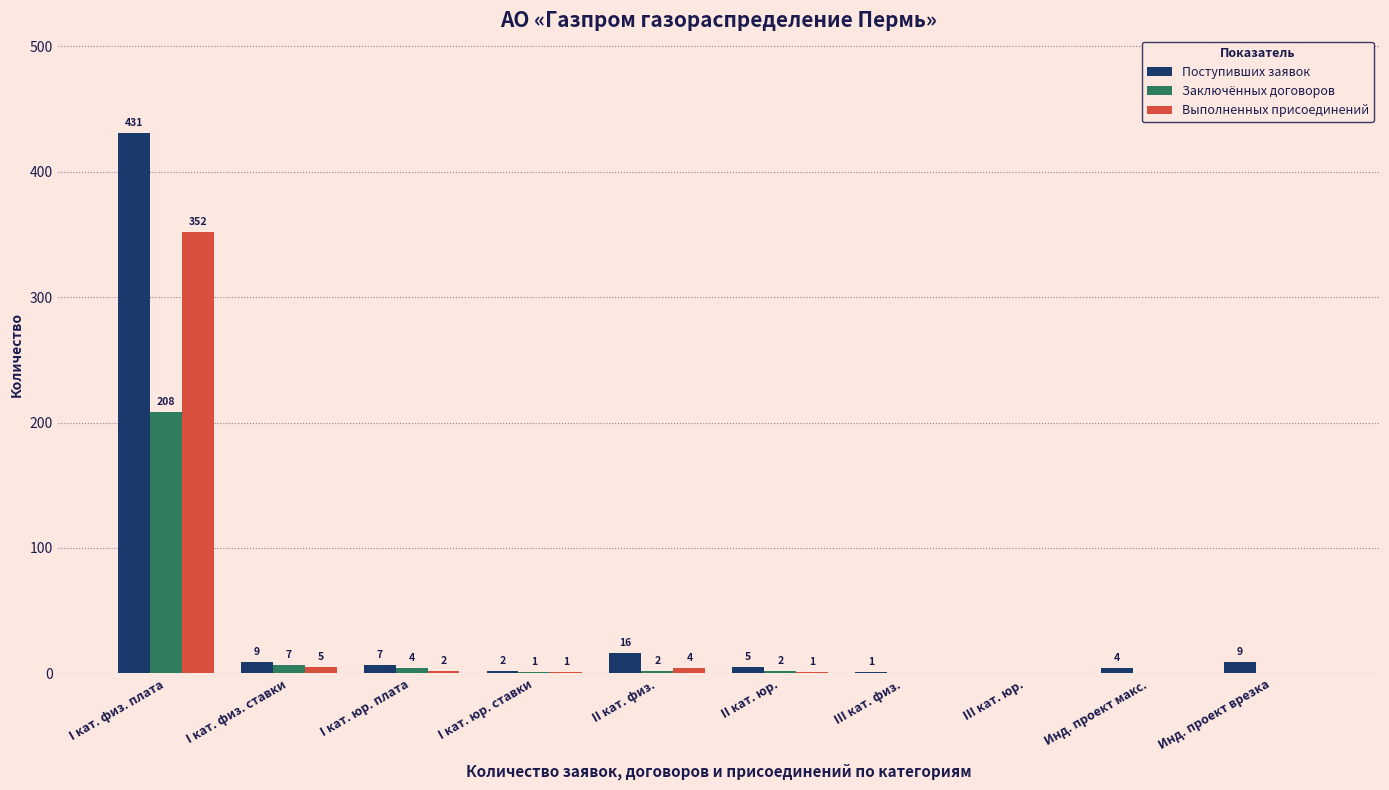

What is the greatest value displayed?

431